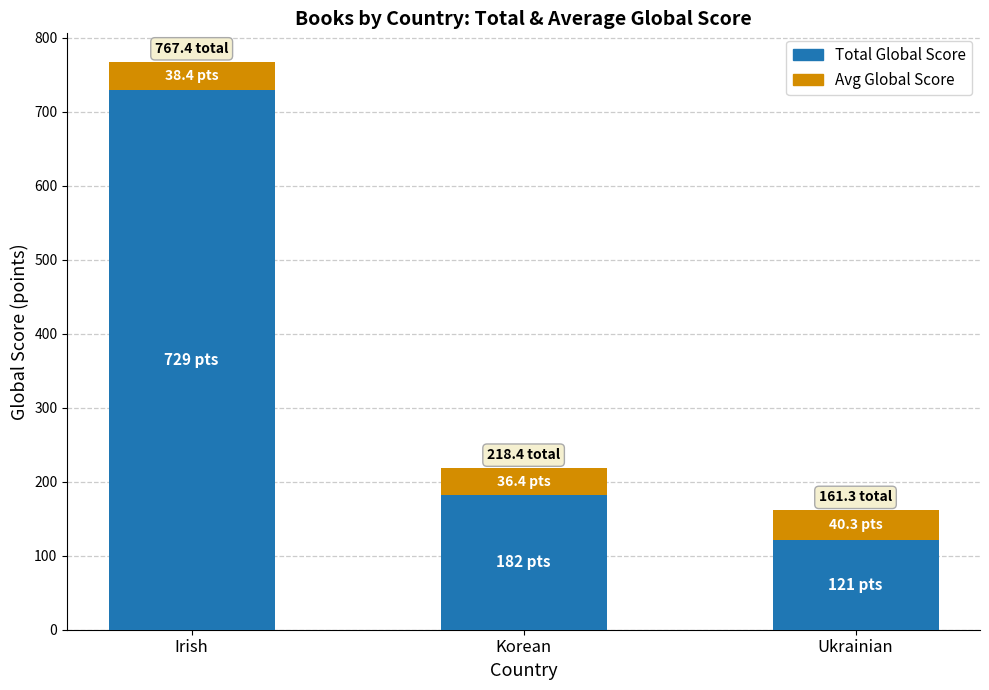

How many data points in Total Global Score are less than 182?

1